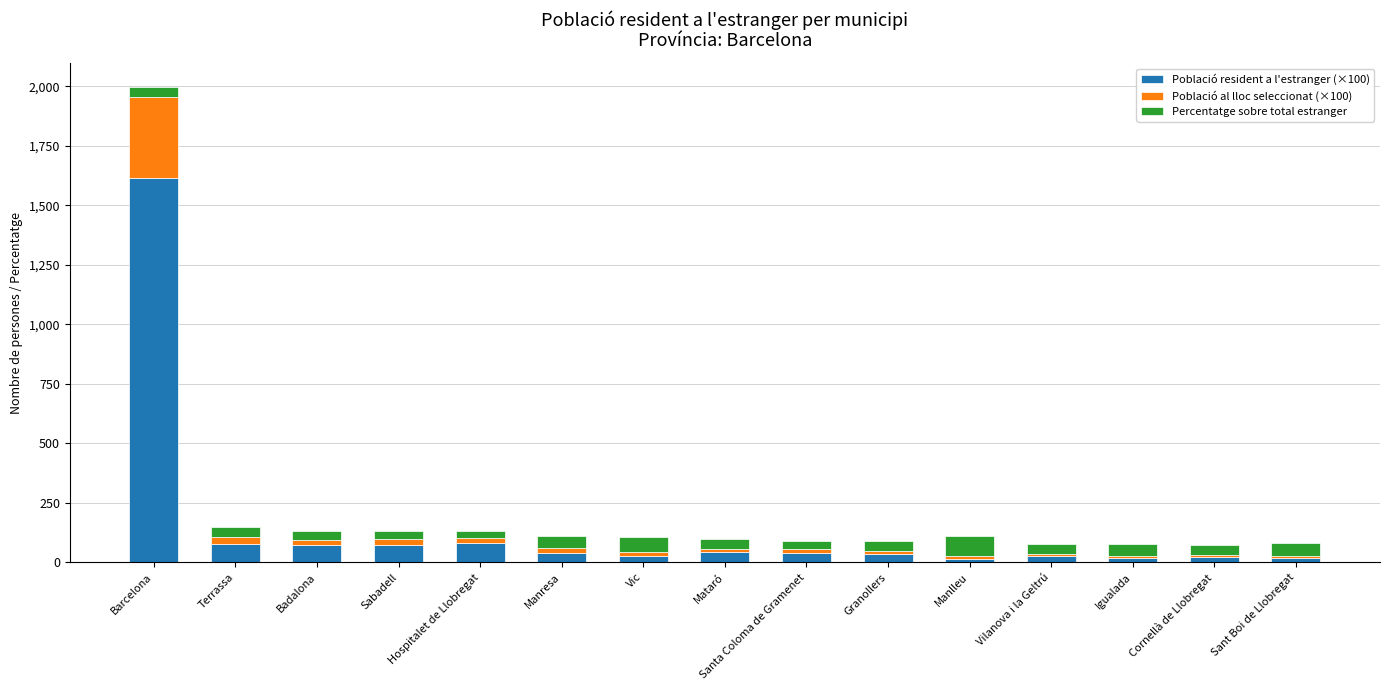

The value of Població resident a l'estranger (×100) at Hospitalet de Llobregat is 80.2. True or false?

True